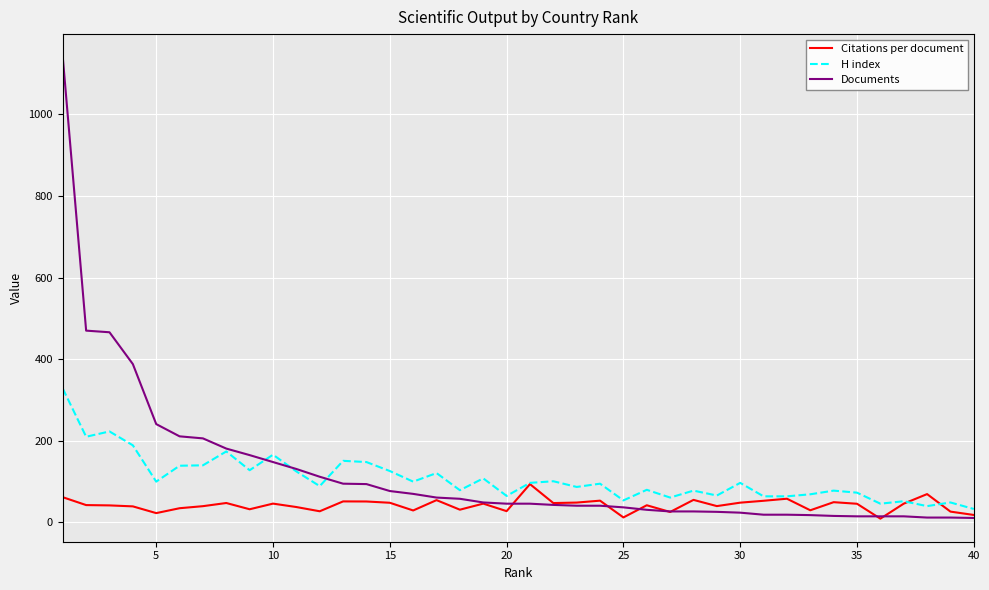

Which series has the largest range (max minus min)?

Documents